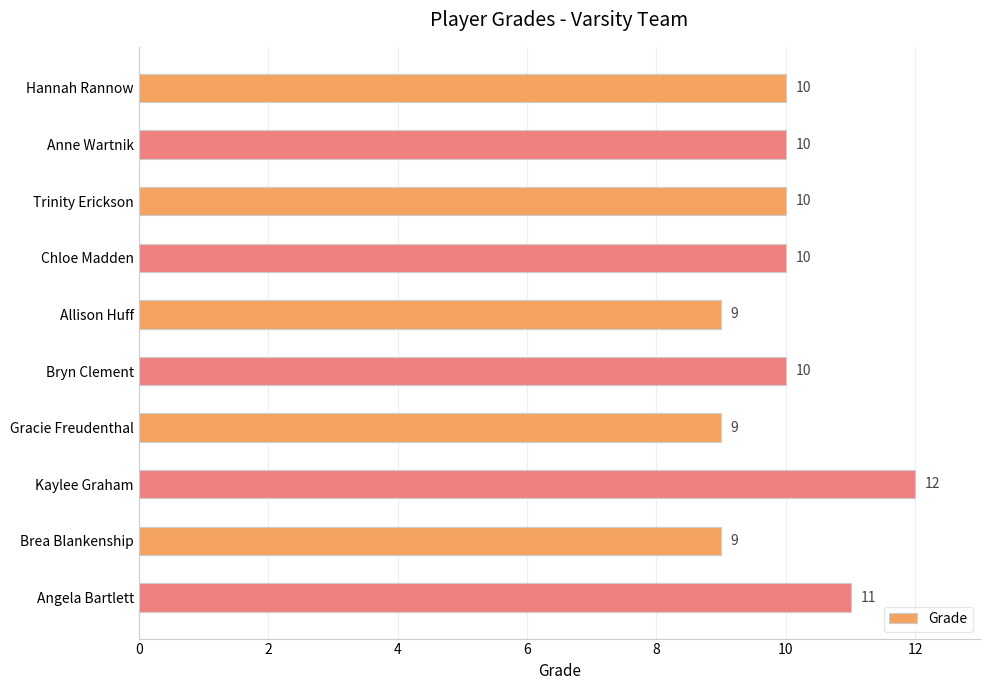

Count the number of categories in the chart.

10